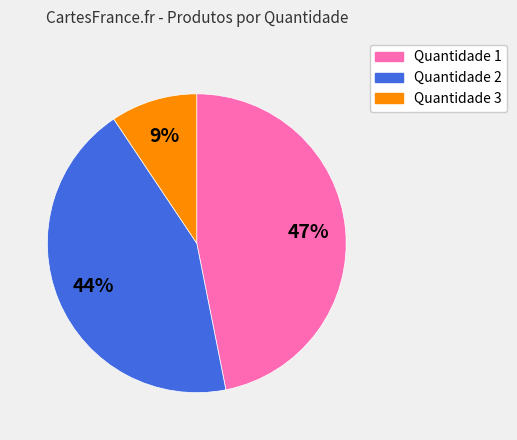

The Quantidade 2 slice represents 44% of the pie. True or false?

True